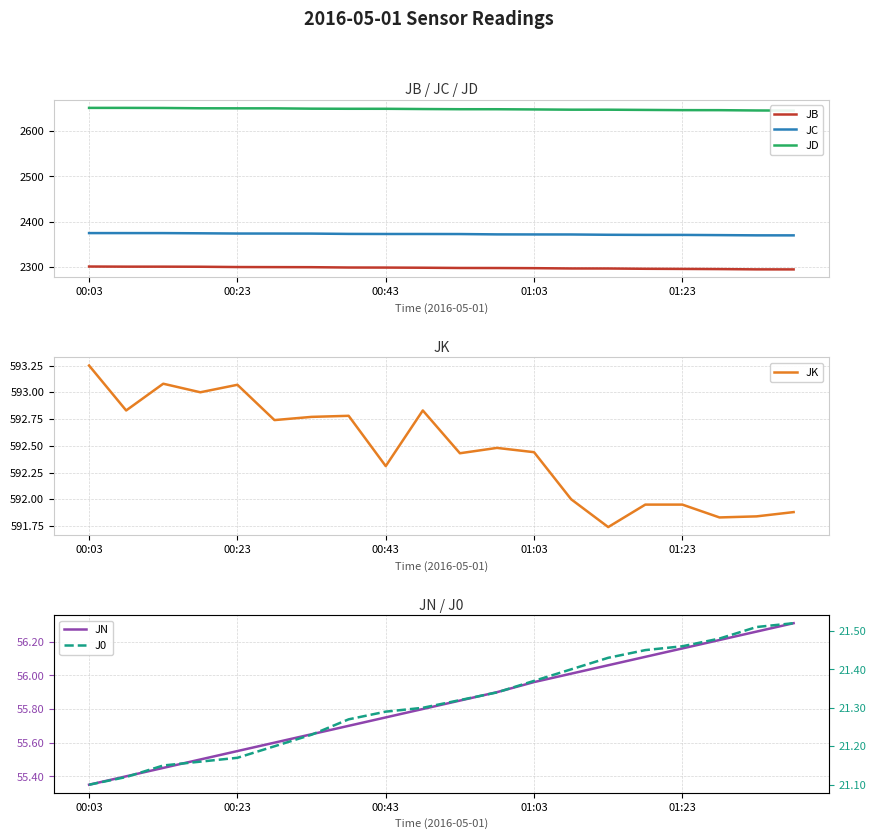

Does the chart have visible grid lines?

Yes